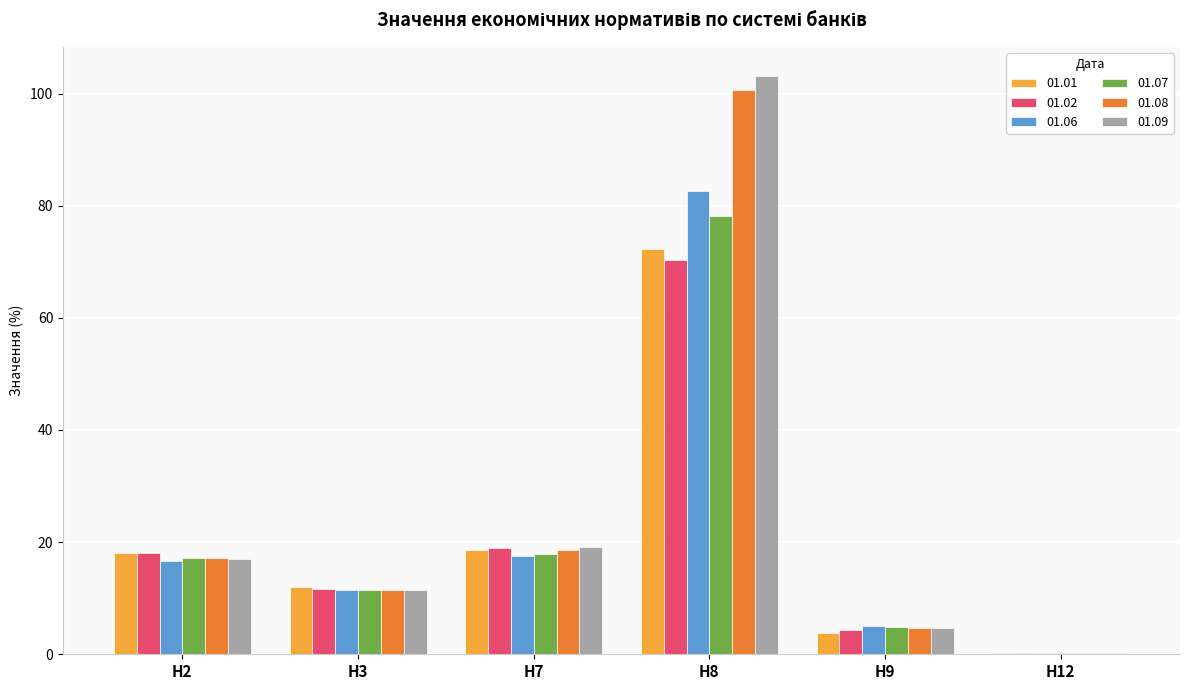

Is it true that 01.09 equals 103.2 at Н8?

True